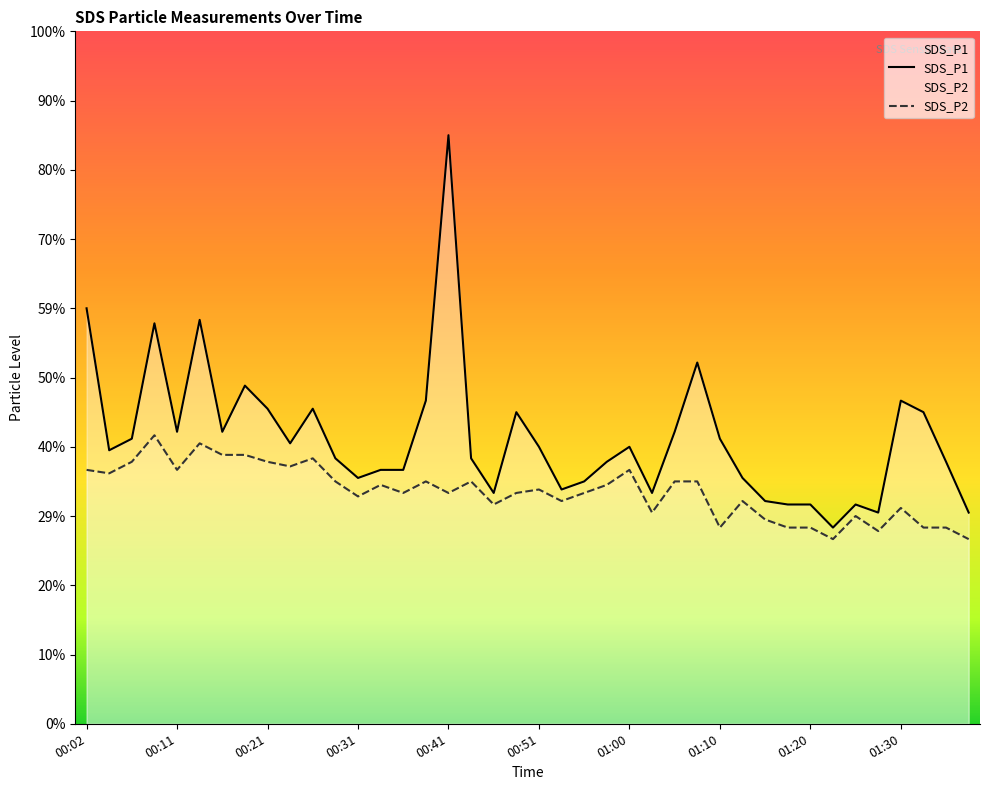

Reading left to right, what are all the values shown in this chart?

SDS_P1: 00:02=3.6	00:04=2.4	00:06=2.5	00:09=3.5	00:11=2.5	00:14=3.5	00:16=2.5	00:19=2.9	00:21=2.7	00:24=2.4	00:26=2.7	00:29=2.3	00:31=2.1	00:34=2.2	00:36=2.2	00:38=2.8	00:41=5.1	00:43=2.3	00:46=2.0	00:48=2.7	00:51=2.4	00:53=2.0	00:55=2.1	00:58=2.3	01:00=2.4	01:03=2.0	01:05=2.5	01:08=3.1	01:10=2.5	01:13=2.1	01:15=1.9	01:18=1.9	01:20=1.9	01:22=1.7	01:25=1.9	01:27=1.8	01:30=2.8	01:32=2.7	01:35=2.3	01:37=1.8
SDS_P2: 00:02=2.2	00:04=2.2	00:06=2.3	00:09=2.5	00:11=2.2	00:14=2.4	00:16=2.3	00:19=2.3	00:21=2.3	00:24=2.2	00:26=2.3	00:29=2.1	00:31=2.0	00:34=2.1	00:36=2.0	00:38=2.1	00:41=2.0	00:43=2.1	00:46=1.9	00:48=2.0	00:51=2.0	00:53=1.9	00:55=2.0	00:58=2.1	01:00=2.2	01:03=1.8	01:05=2.1	01:08=2.1	01:10=1.7	01:13=1.9	01:15=1.8	01:18=1.7	01:20=1.7	01:22=1.6	01:25=1.8	01:27=1.7	01:30=1.9	01:32=1.7	01:35=1.7	01:37=1.6